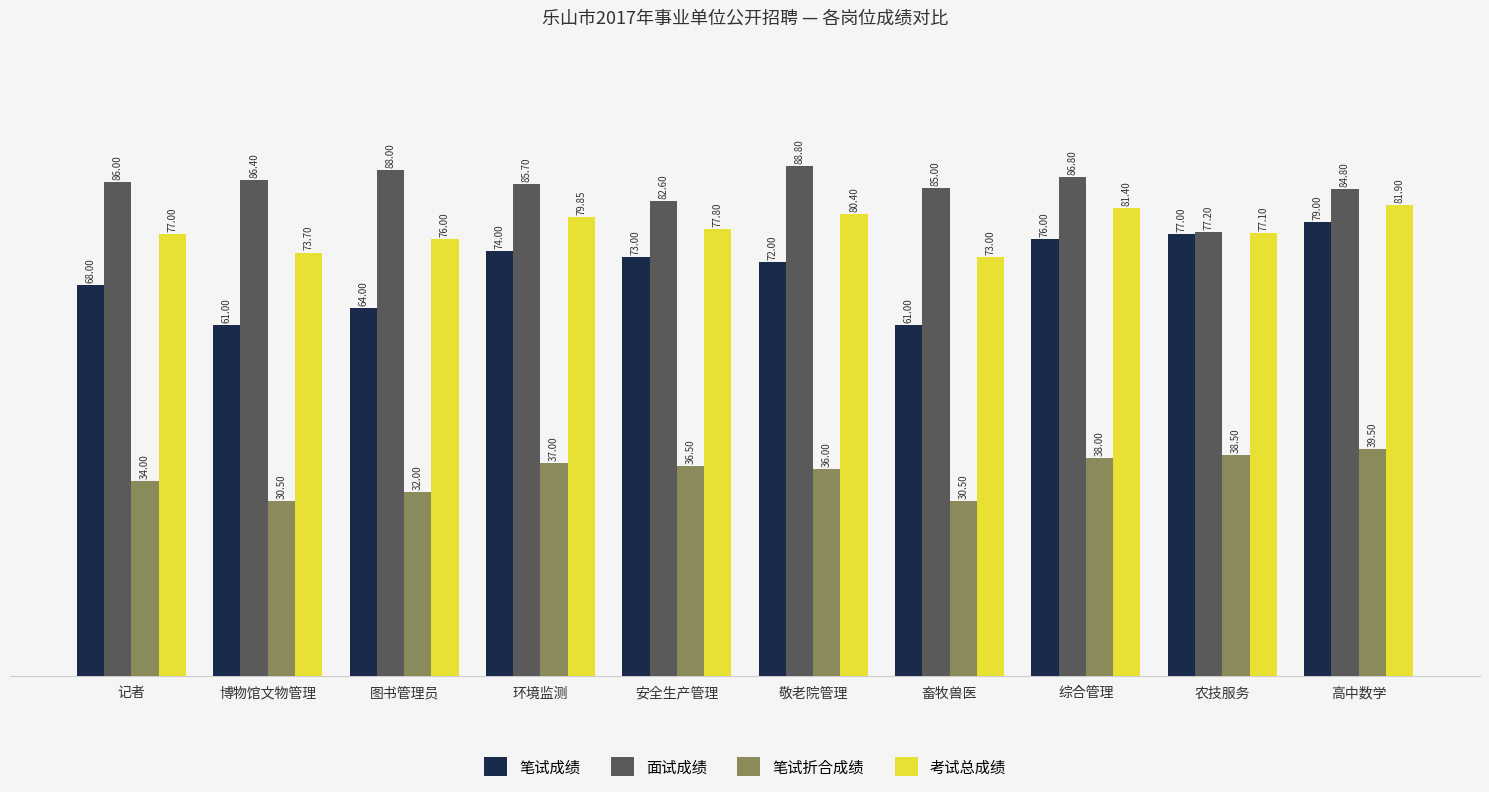

Which series has the largest total across all categories?

面试成绩